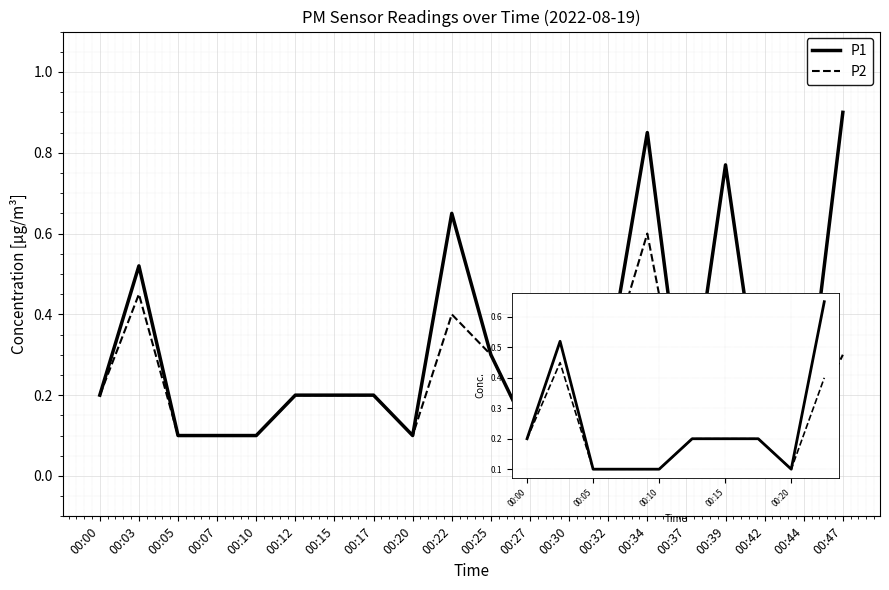

Rank the series by their average value, from highest to lowest.

P1, P2